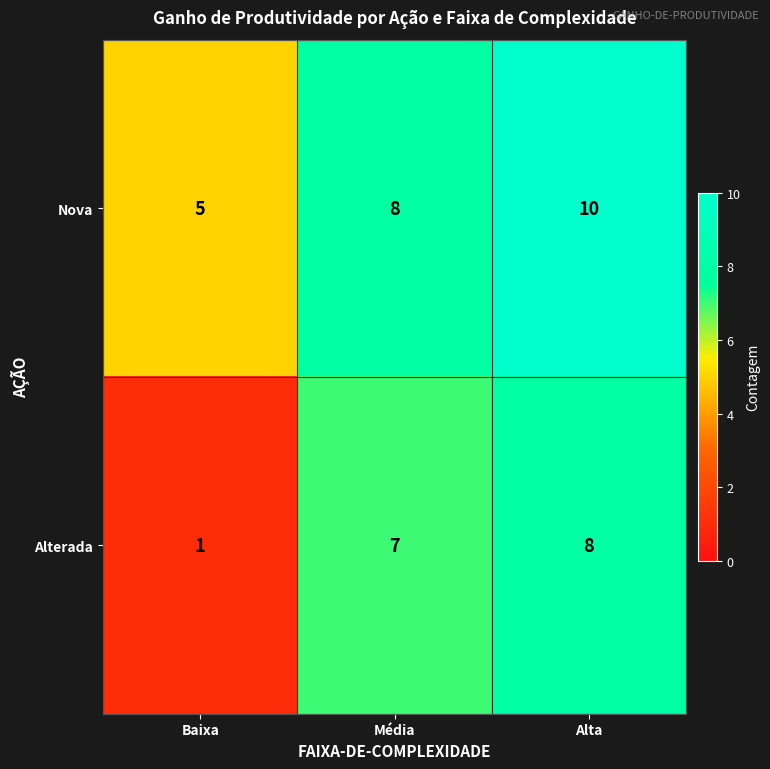

At which category is the sum across all series the highest?

Alta